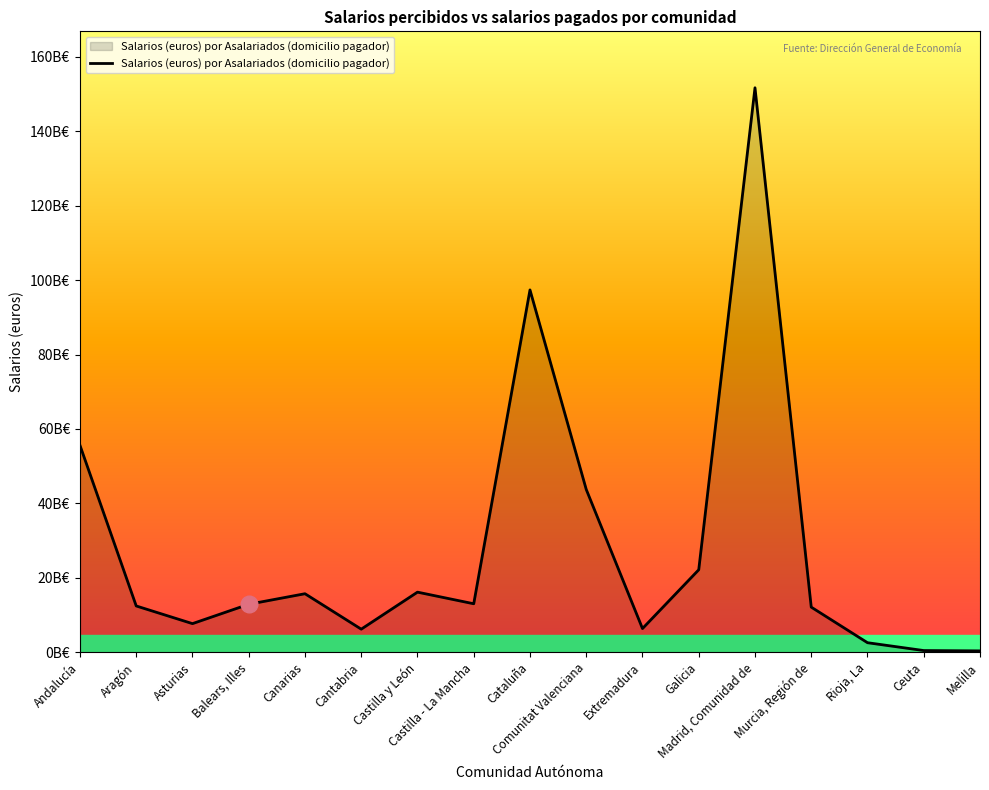

What is the ratio of the value at Andalucía to the value at Comunitat Valenciana?

1.3